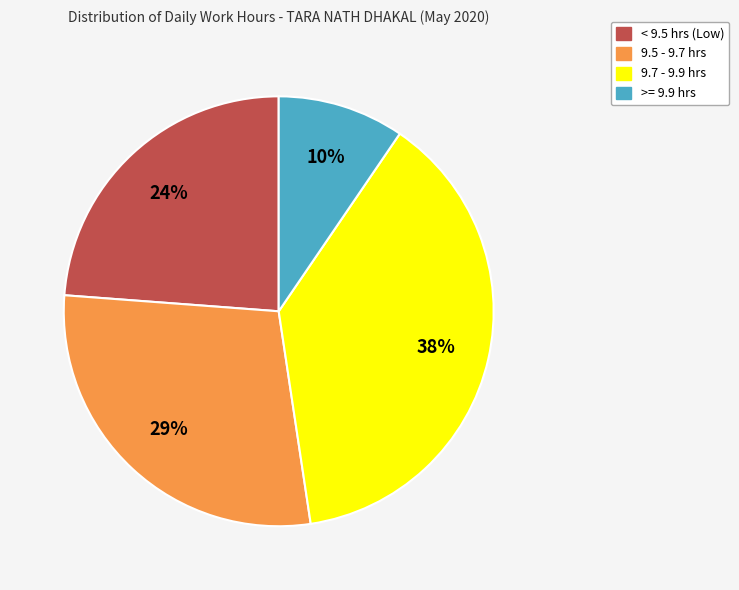

To the nearest percent, what is the average slice percentage?

25%